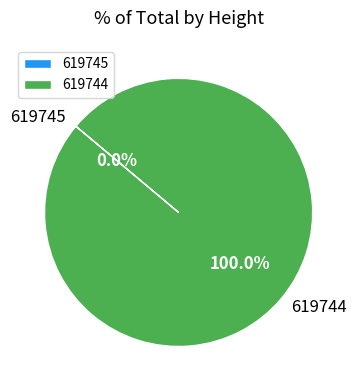

Which slice represents more than half of the pie?

619744